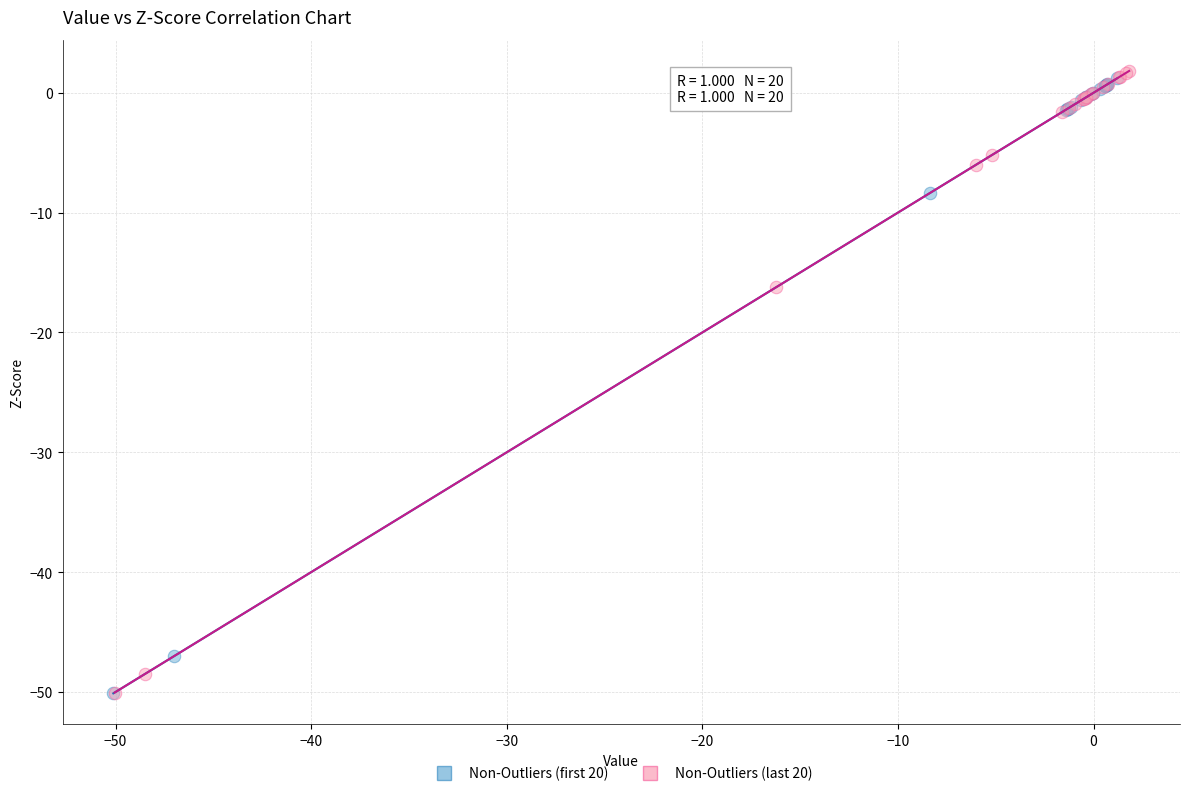

What are all the series names shown in the legend?

Non-Outliers (first 20), Non-Outliers (last 20)